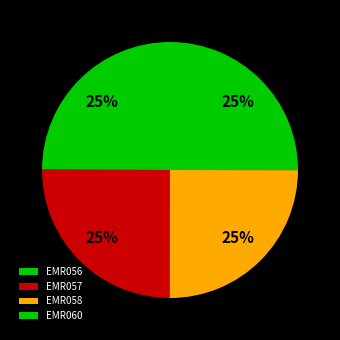

What percentage do EMR060 and EMR058 together represent?

50.0%